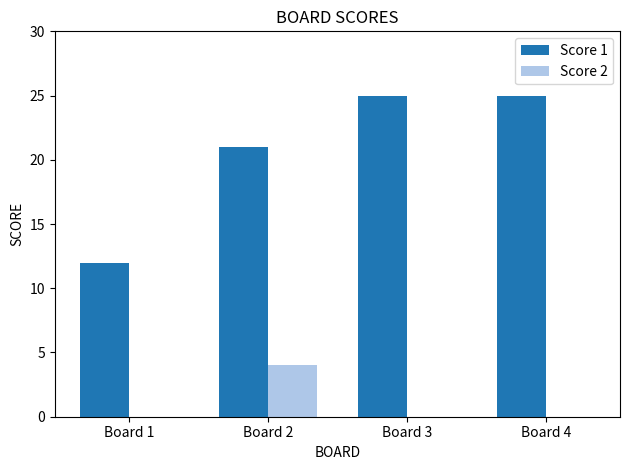

What is the sum of the Score 2 values at Board 2 and Board 1?

4